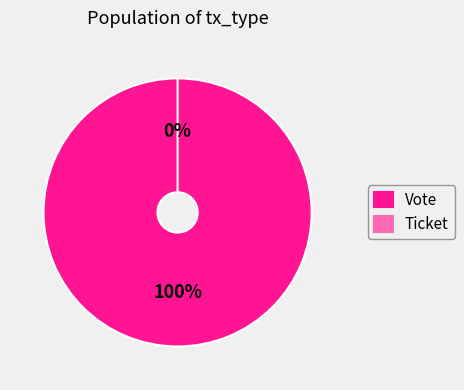

To the nearest percent, what is the combined percentage of Ticket and Vote?

100%